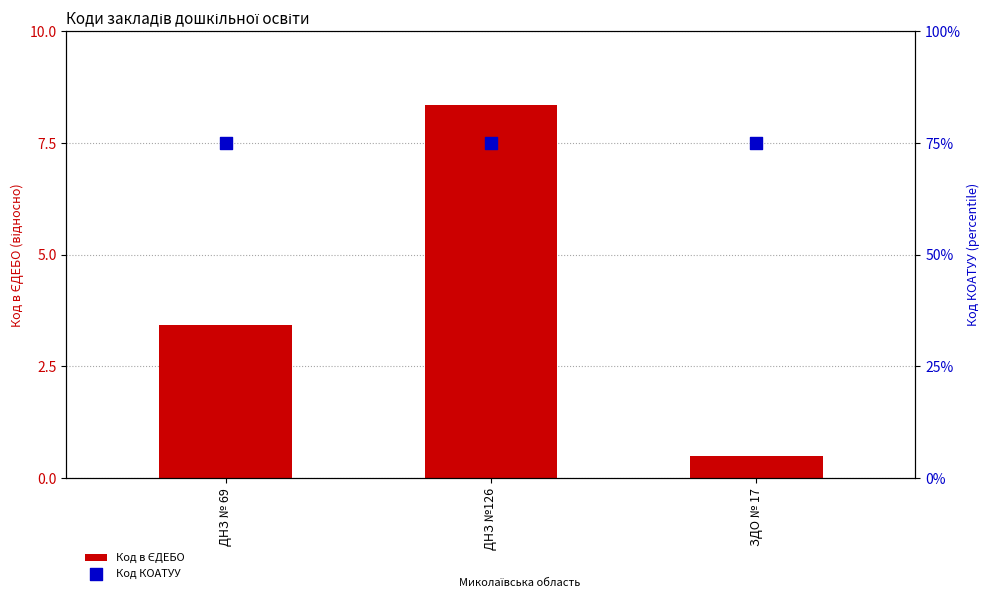

Which series has the largest Y range (max minus min)?

Код в ЄДЕБО